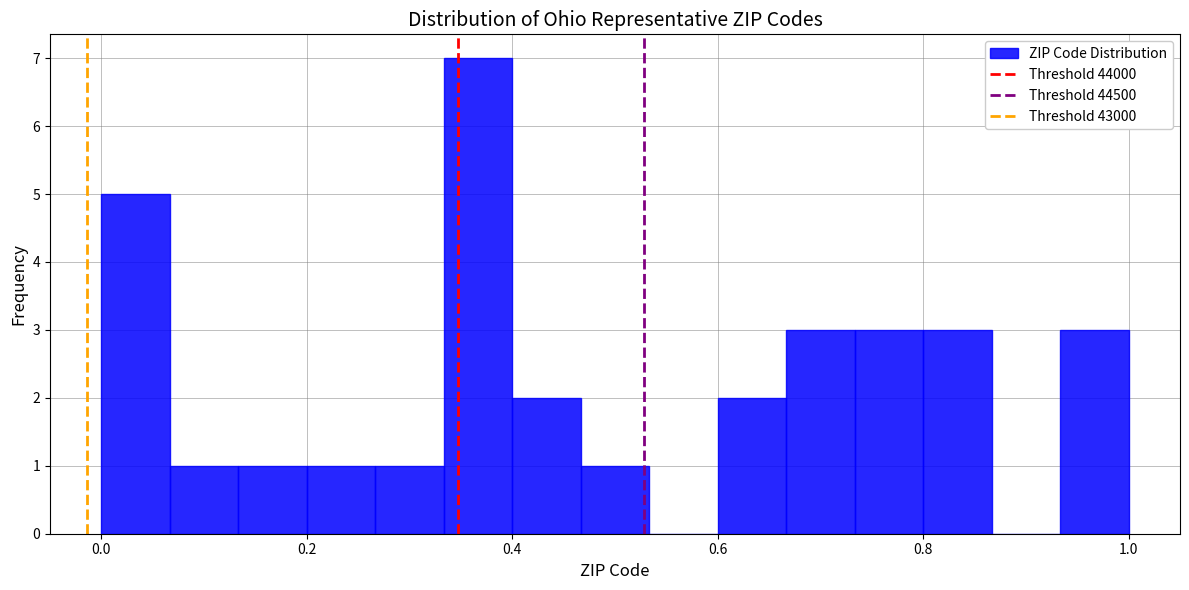

Around what value on the x-axis is the tallest bar? Give the approximate position of its centre, as read against the axis.

0.36